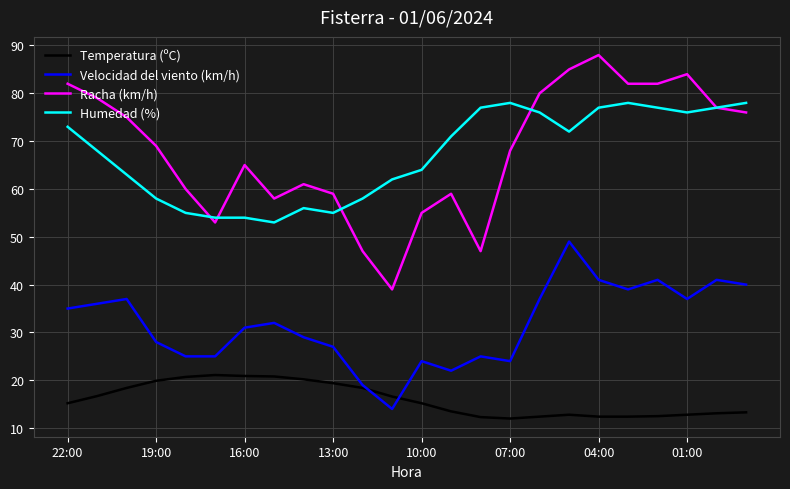

What is the highest value of the Temperatura (ºC) series?

21.1